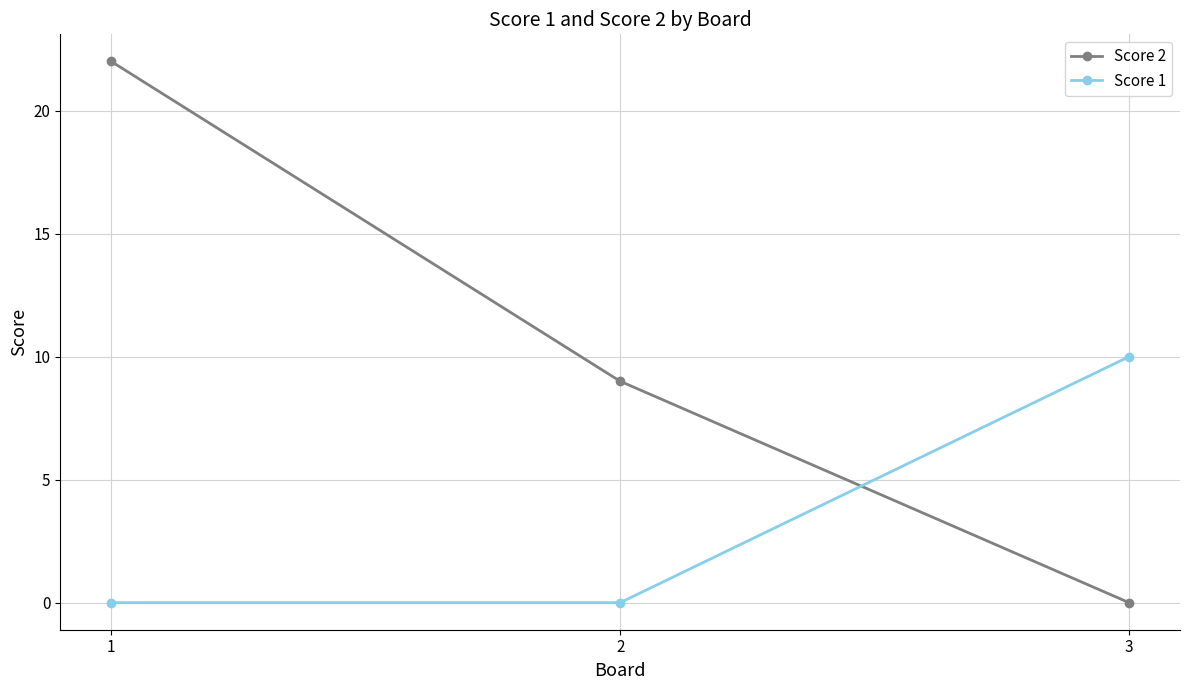

How many Score 2 values are between 0 and 22?

3